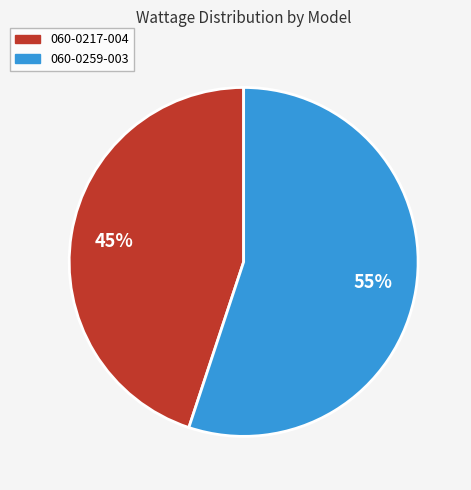

Rank the categories by value from highest to lowest.

060-0259-003, 060-0217-004